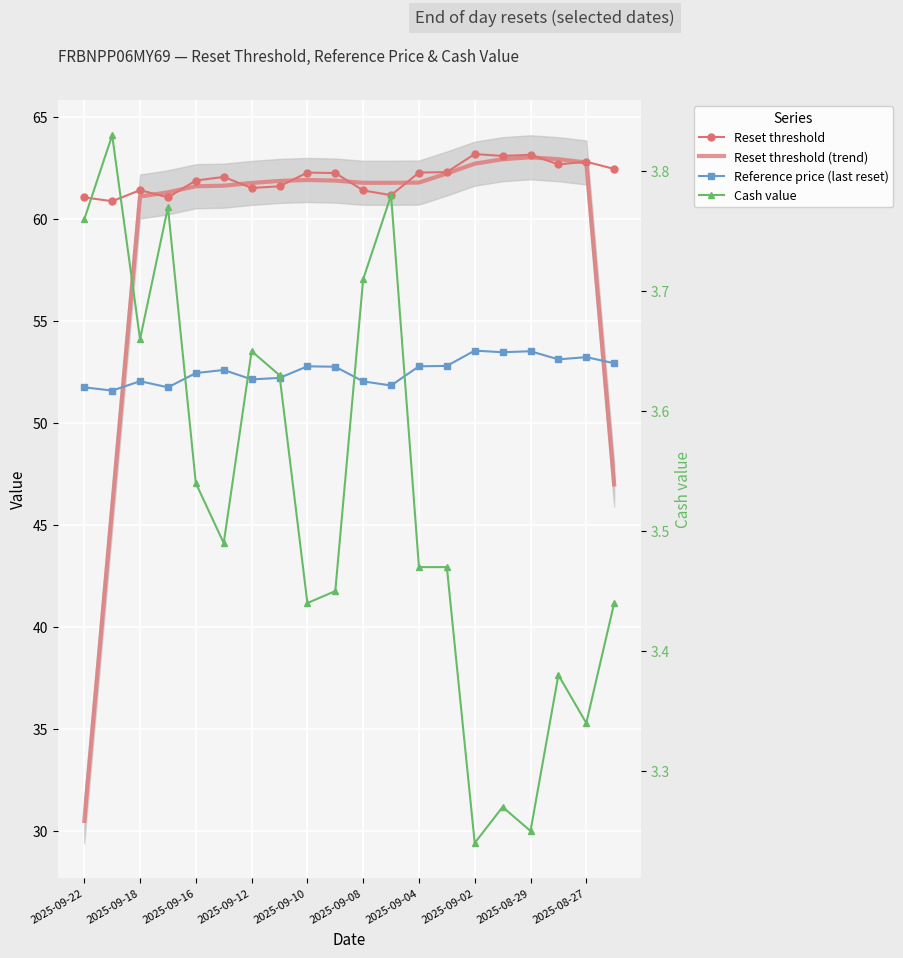

Which series has the largest total across all categories?

Reset threshold